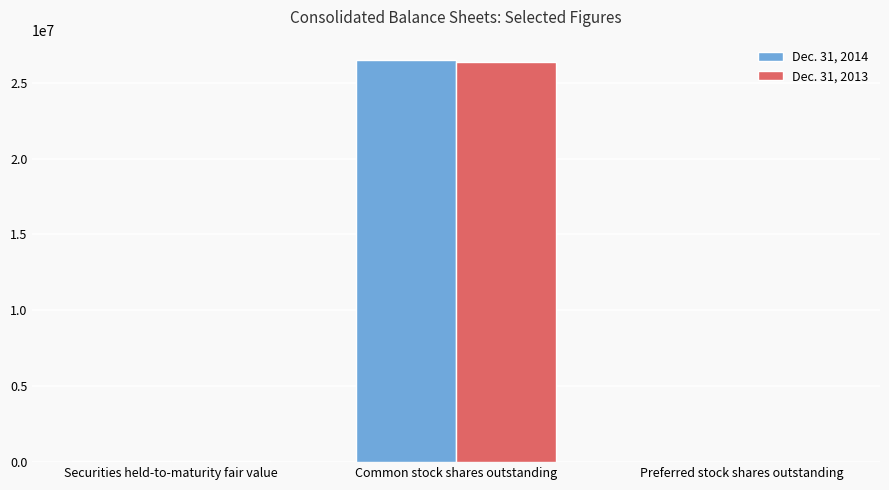

Which series has the largest range (max minus min)?

Dec. 31, 2014